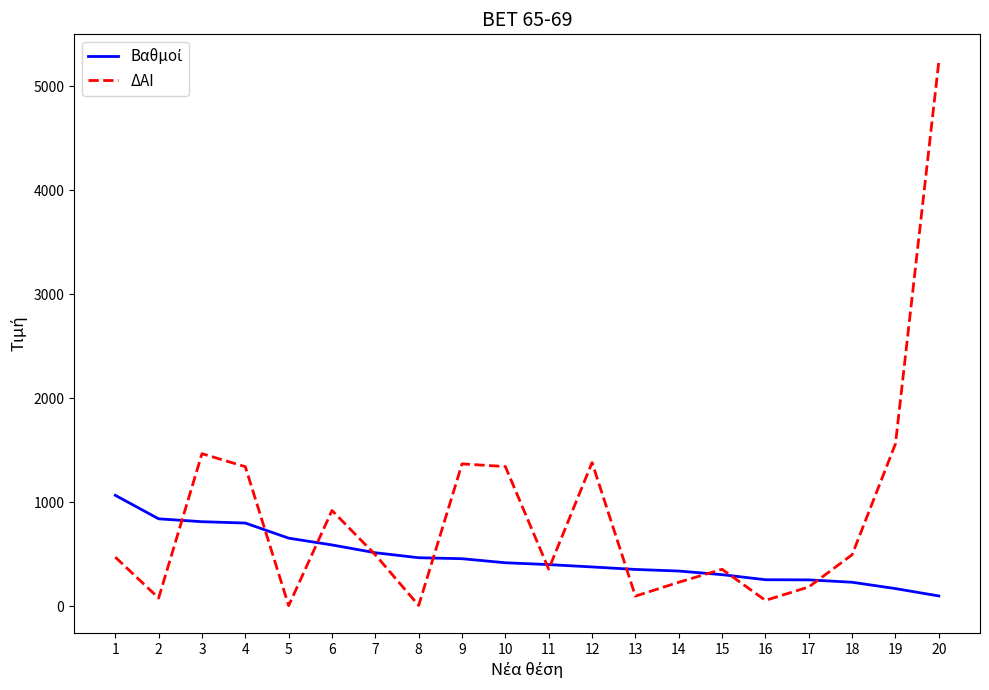

Where is ΔΑΙ nearest to the value 2621?

19